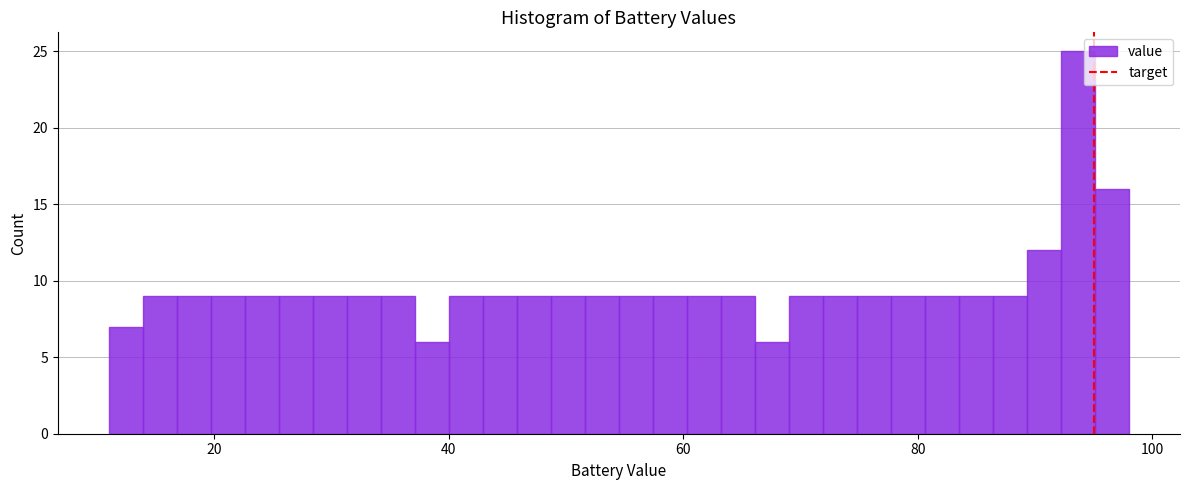

Around what value on the x-axis is the tallest bar? Give the approximate position of its centre, as read against the axis.

94